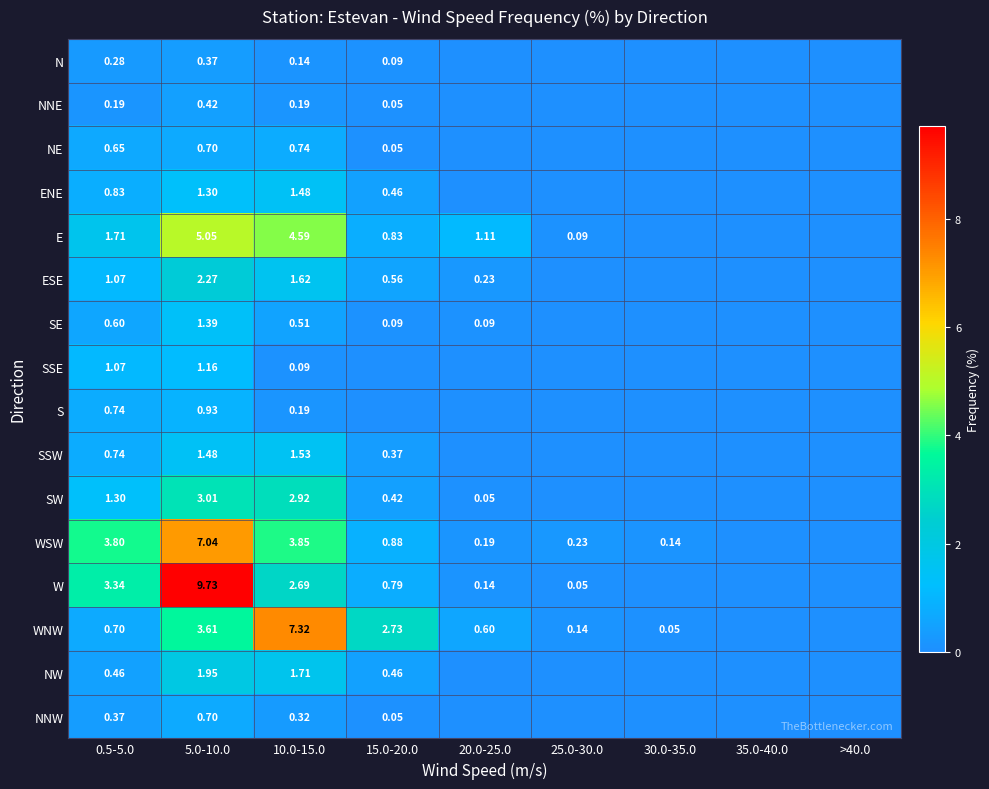

Is the value of S at 10.0-15.0 greater than the value of WSW at 25.0-30.0?

No